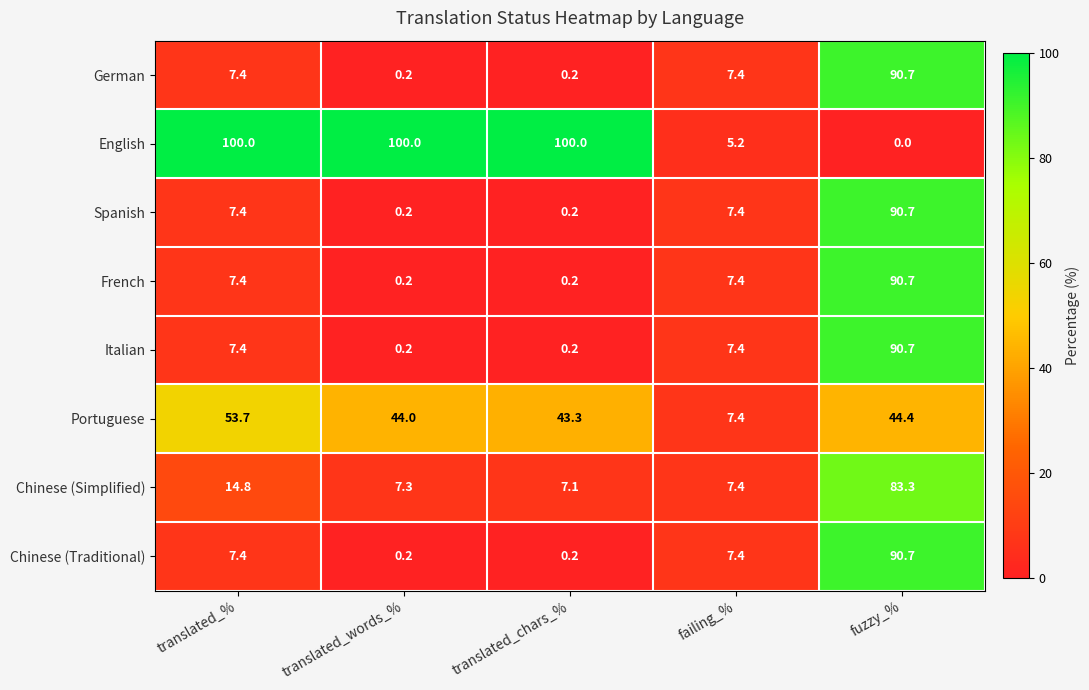

How many series are shown in this chart?

8